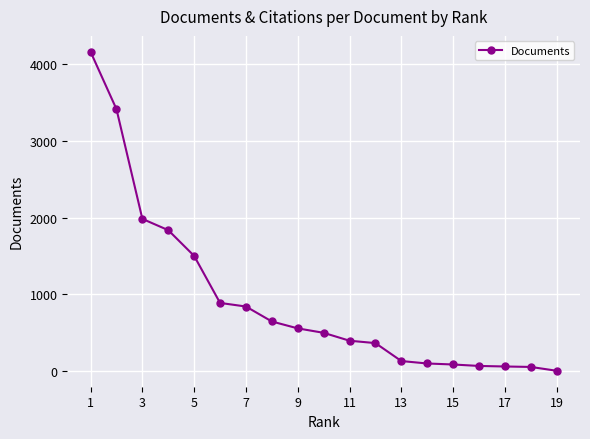

How many data points does each series have?

19